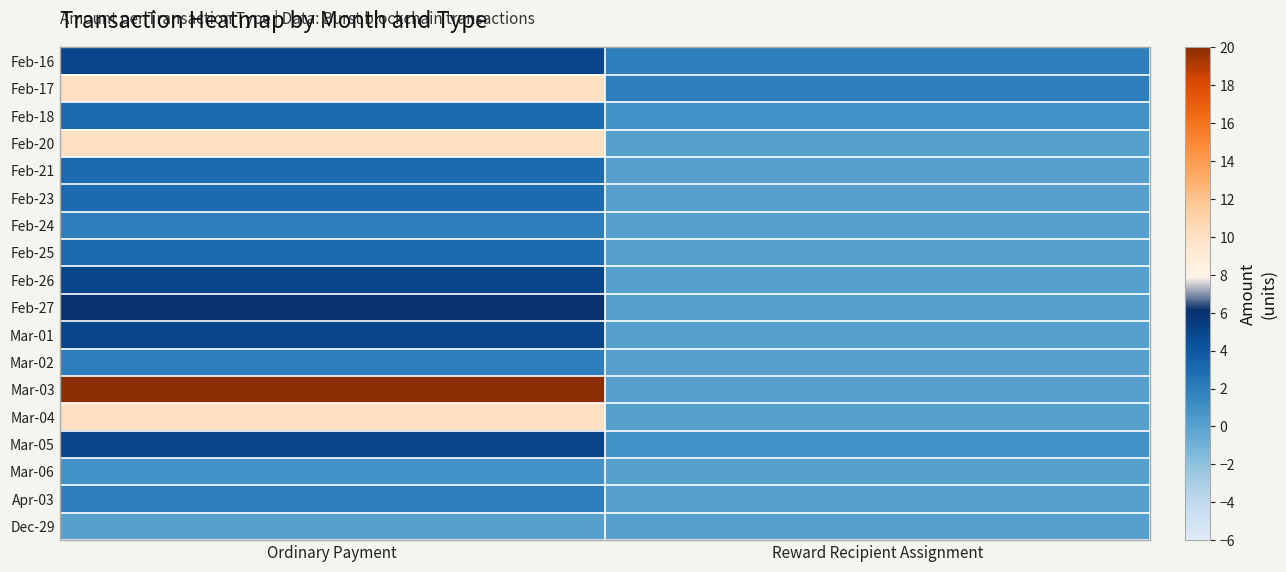

What is the spread (max minus min) of values at Reward Recipient Assignment?

2